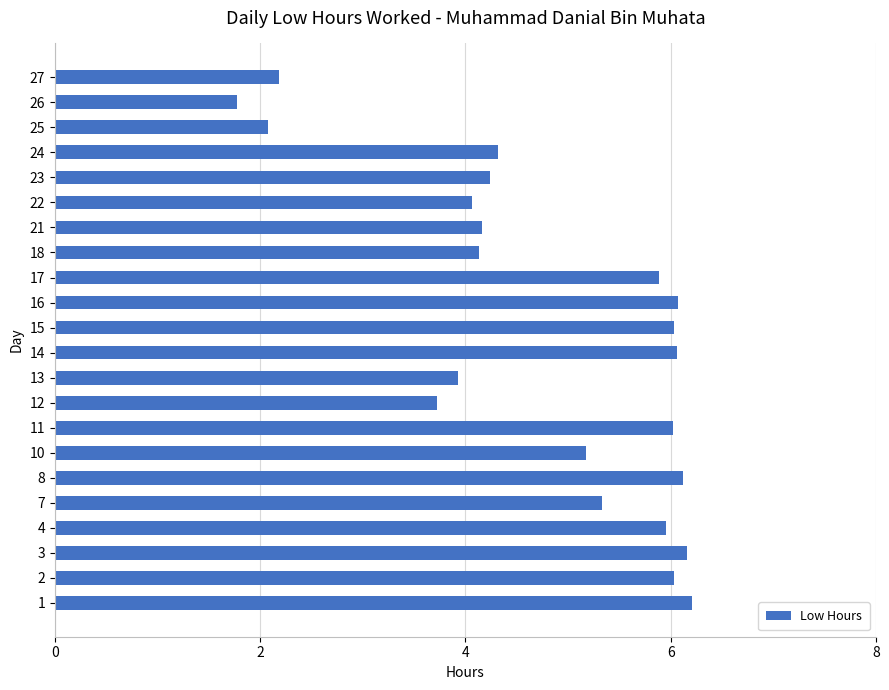

What is the maximum value shown in the chart?

6.2